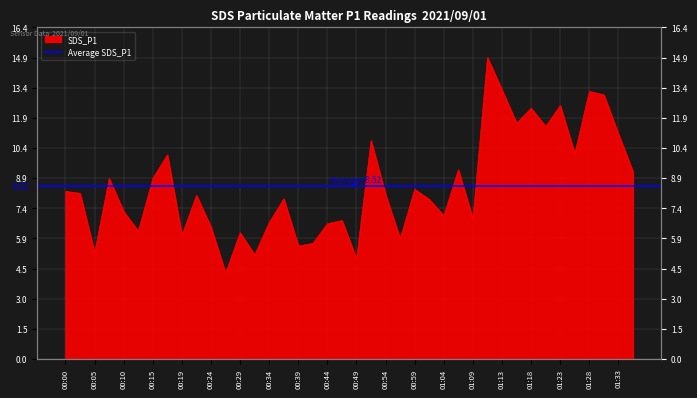

How many interior local peaks (higher than both neighbors) does the data have?

13